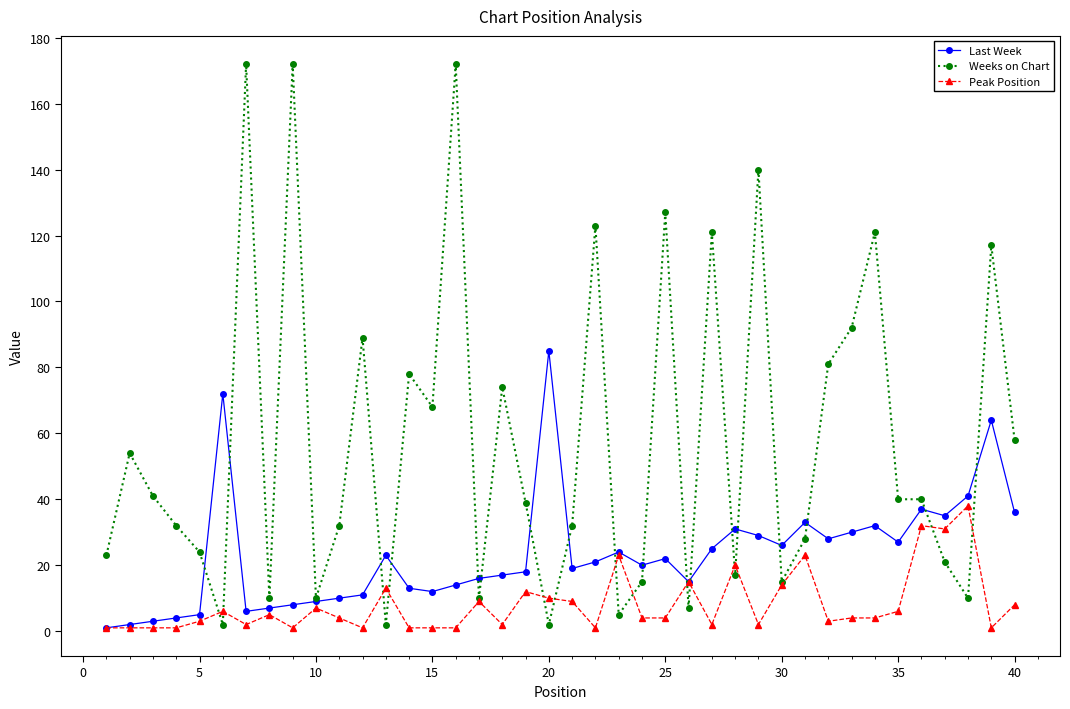

Reading left to right, extract all data points from this chart.

Last Week: 1	2	3	4	5	72	6	7	8	9	10	11	23	13	12	14	16	17	18	85	19	21	24	20	22	15	25	31	29	26	33	28	30	32	27	37	35	41	64	36
Weeks on Chart: 23	54	41	32	24	2	172	10	172	10	32	89	2	78	68	172	10	74	39	2	32	123	5	15	127	7	121	17	140	15	28	81	92	121	40	40	21	10	117	58
Peak Position: 1	1	1	1	3	6	2	5	1	7	4	1	13	1	1	1	9	2	12	10	9	1	23	4	4	15	2	20	2	14	23	3	4	4	6	32	31	38	1	8